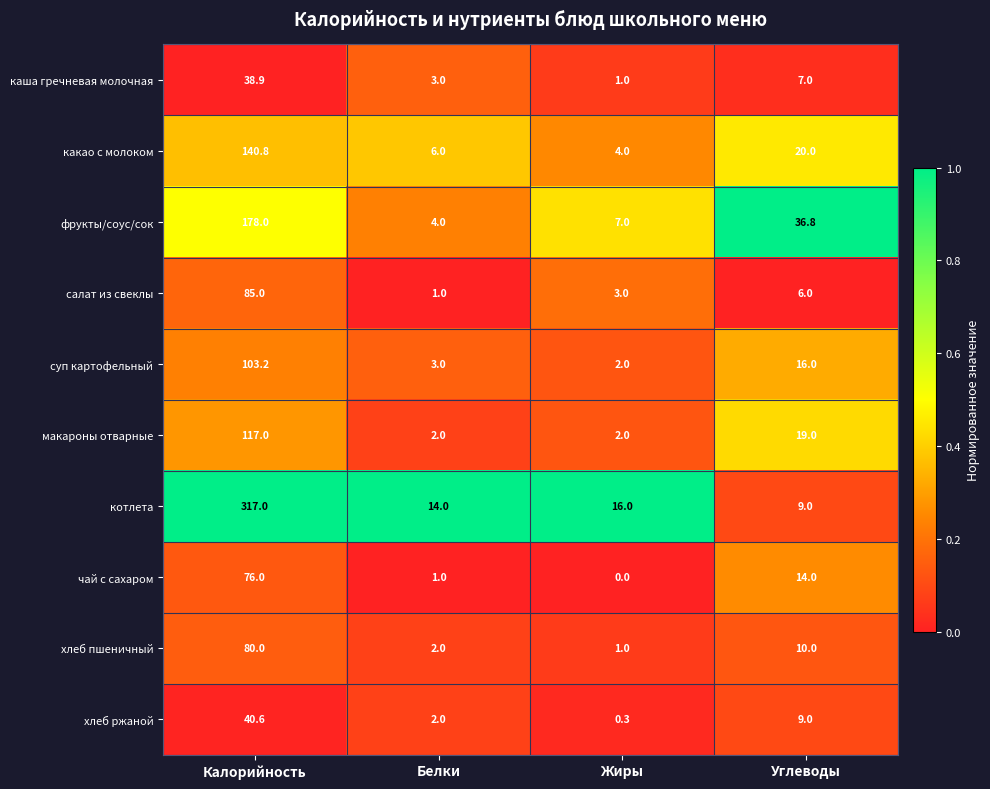

True or false: котлета has a value of 16.0 at Жиры.

True